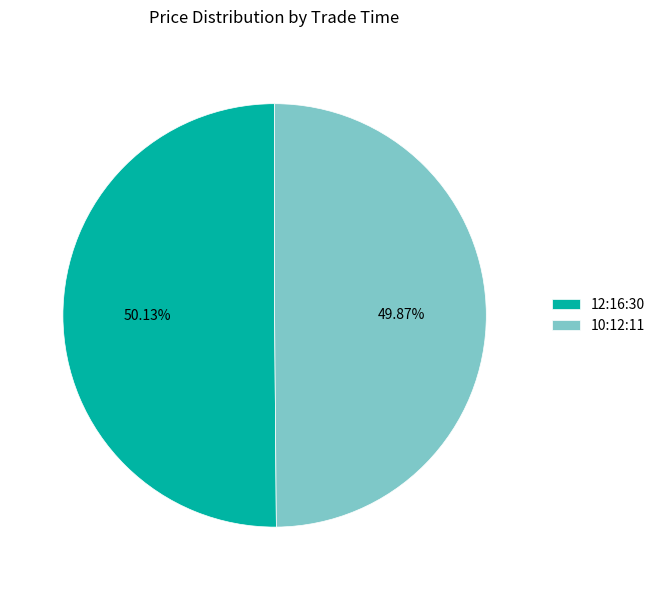

Do 10:12:11 and 12:16:30 together represent more than half of the pie?

Yes